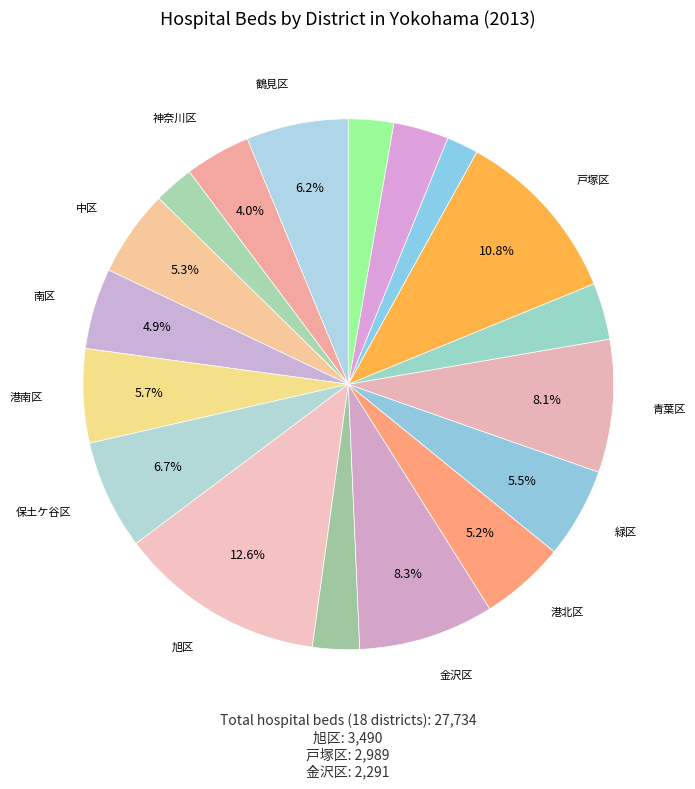

Count the number of slices in the pie.

18